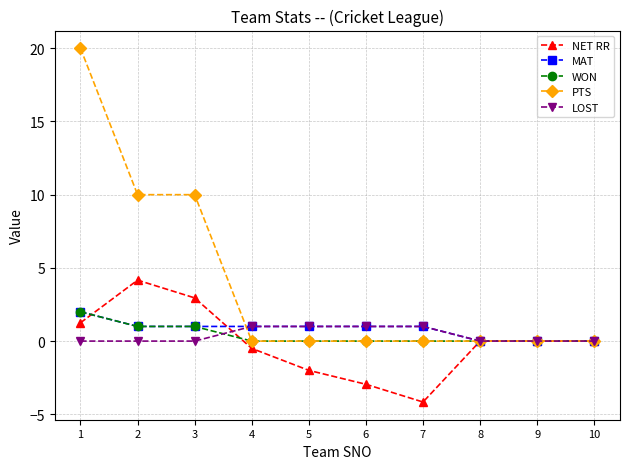

Does the chart have visible grid lines?

Yes